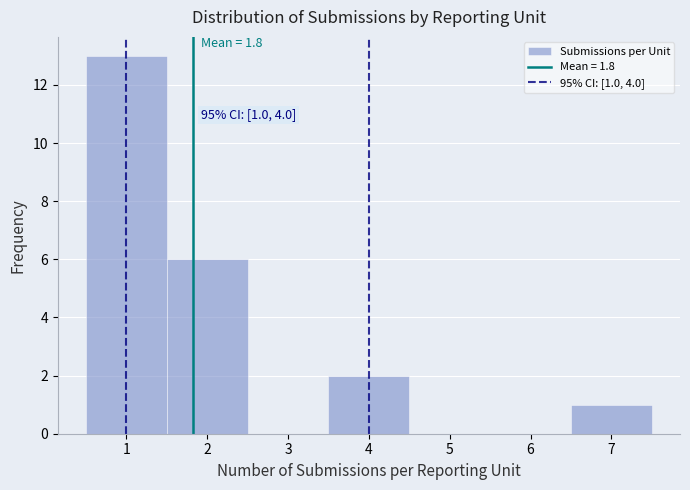

Over which range of the x-axis is the bar tallest?

0.5 to 1.5